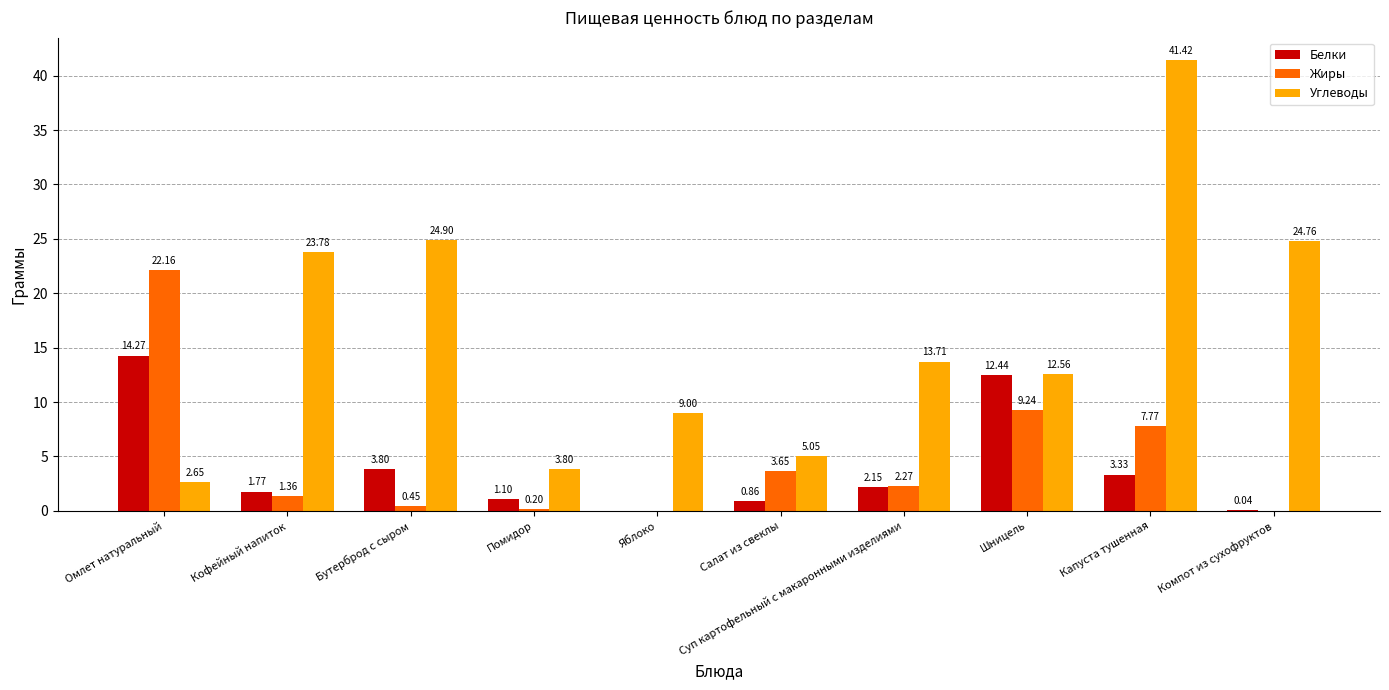

The value of Углеводы at Компот из сухофруктов is 44.2. True or false?

False